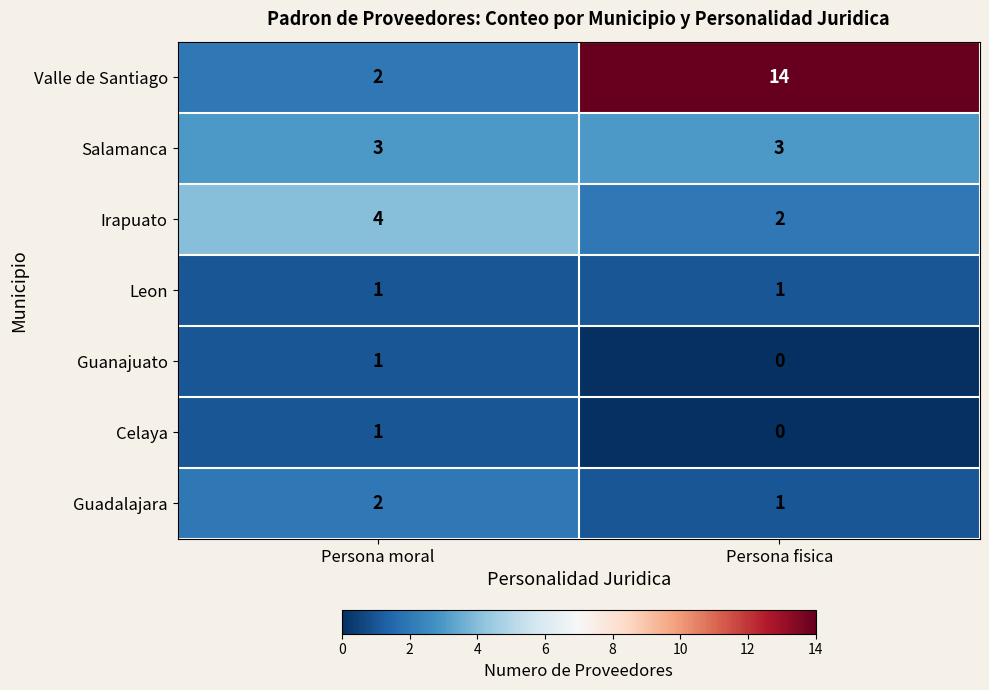

At how many categories does at least one series exceed 5?

1